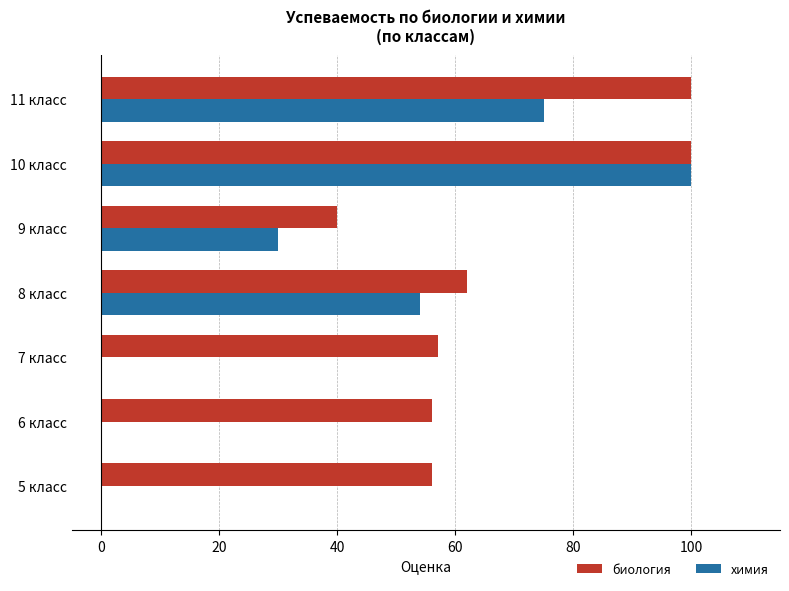

Where is биология nearest to the value 70?

8 класс